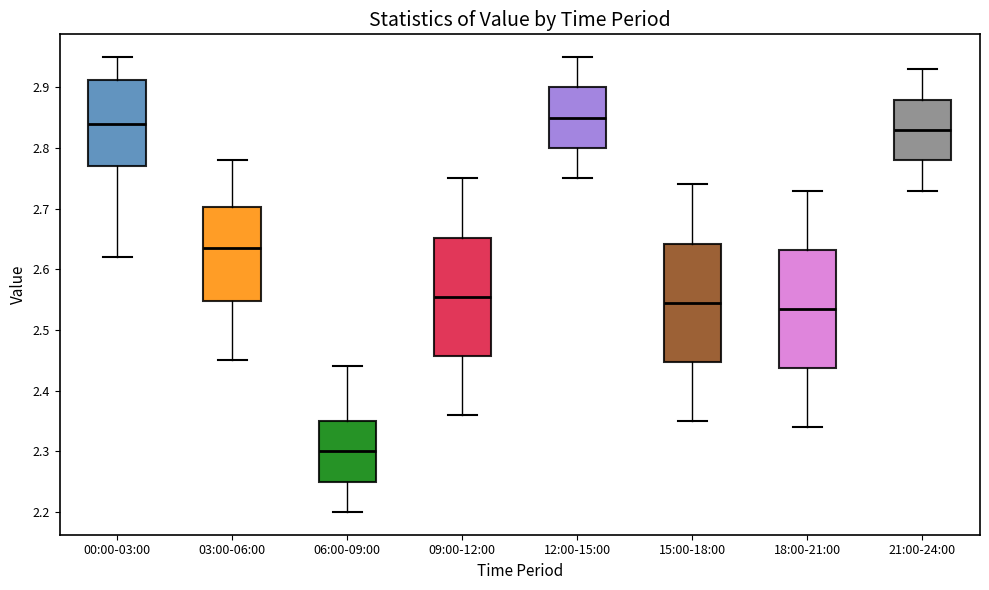

Which box's median line is the highest?

12:00-15:00